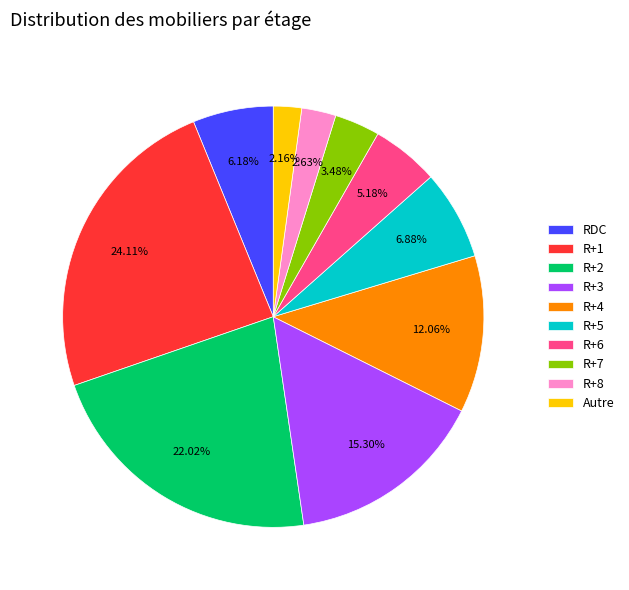

To the nearest percent, what is the difference between the largest and smallest slice percentages?

22%